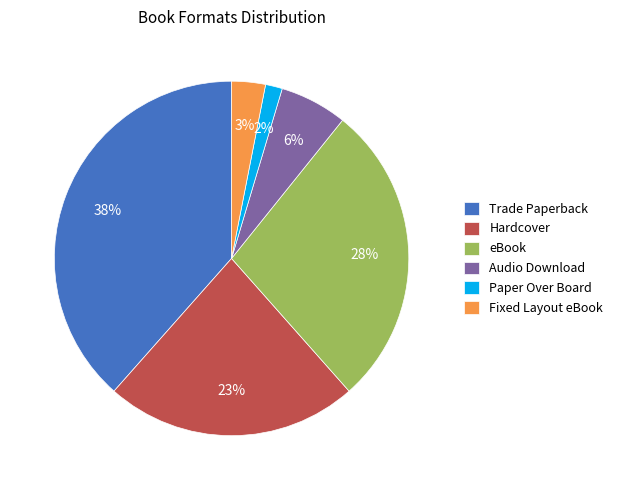

What percentage is the Trade Paperback slice, to the nearest percent?

38%